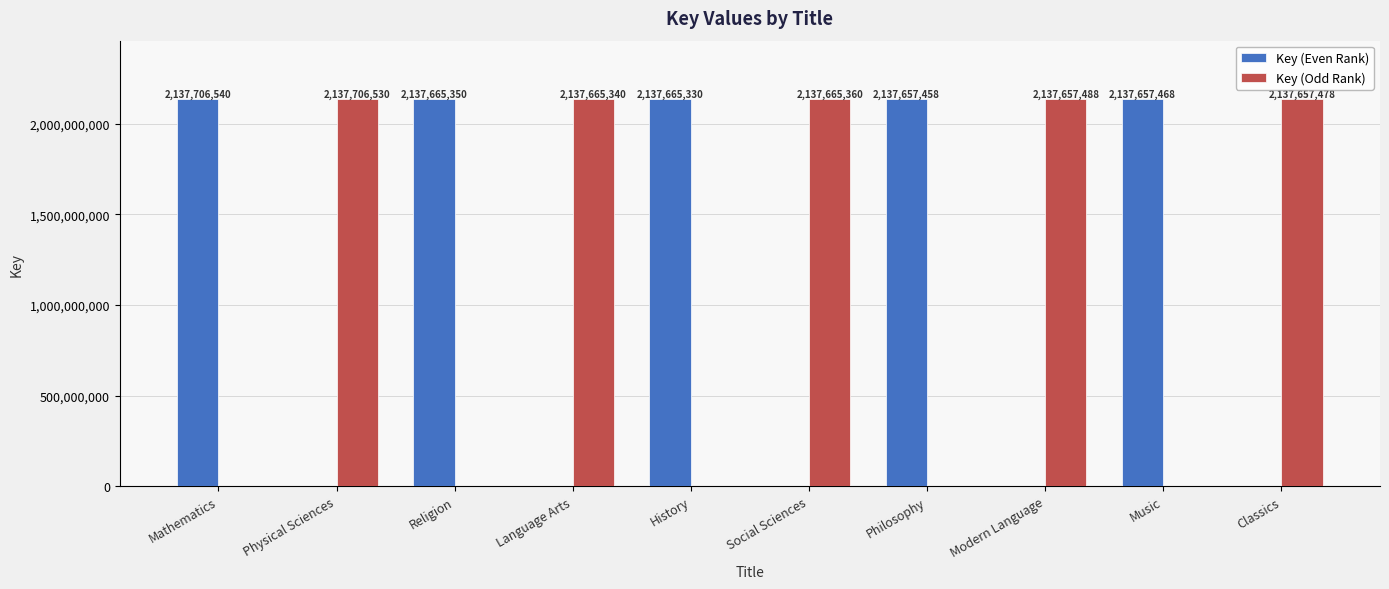

Reading right to left, what are all the values shown in this chart?

Key (Even Rank): Classics=0	Music=2137657468	Modern Language=0	Philosophy=2137657458	Social Sciences=0	History=2137665330	Language Arts=0	Religion=2137665350	Physical Sciences=0	Mathematics=2137706540
Key (Odd Rank): Classics=2137657478	Music=0	Modern Language=2137657488	Philosophy=0	Social Sciences=2137665360	History=0	Language Arts=2137665340	Religion=0	Physical Sciences=2137706530	Mathematics=0